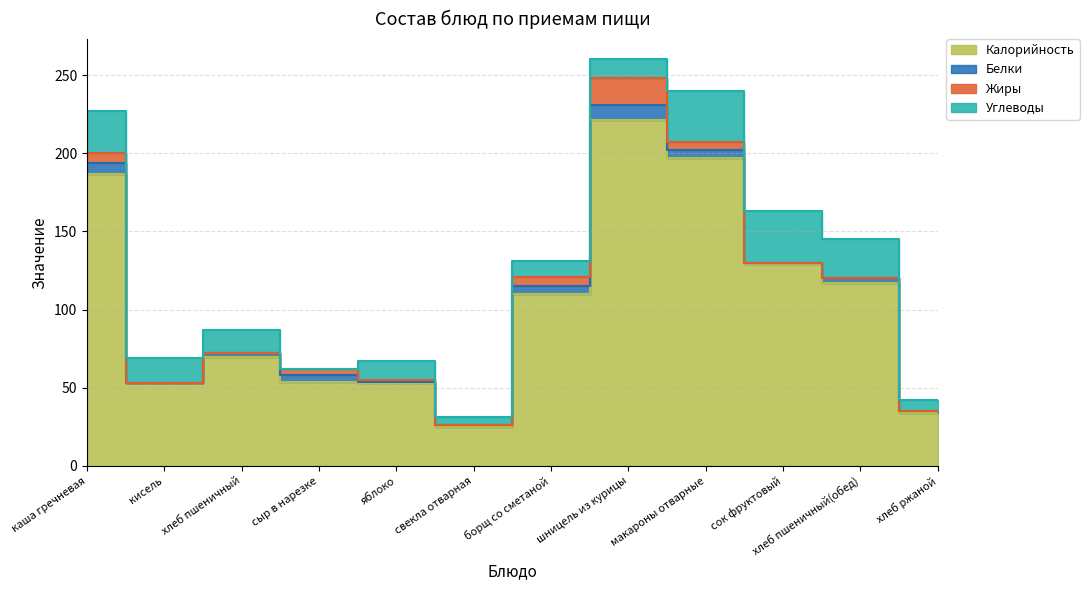

At which label is Жиры closest to 8?

каша гречневая